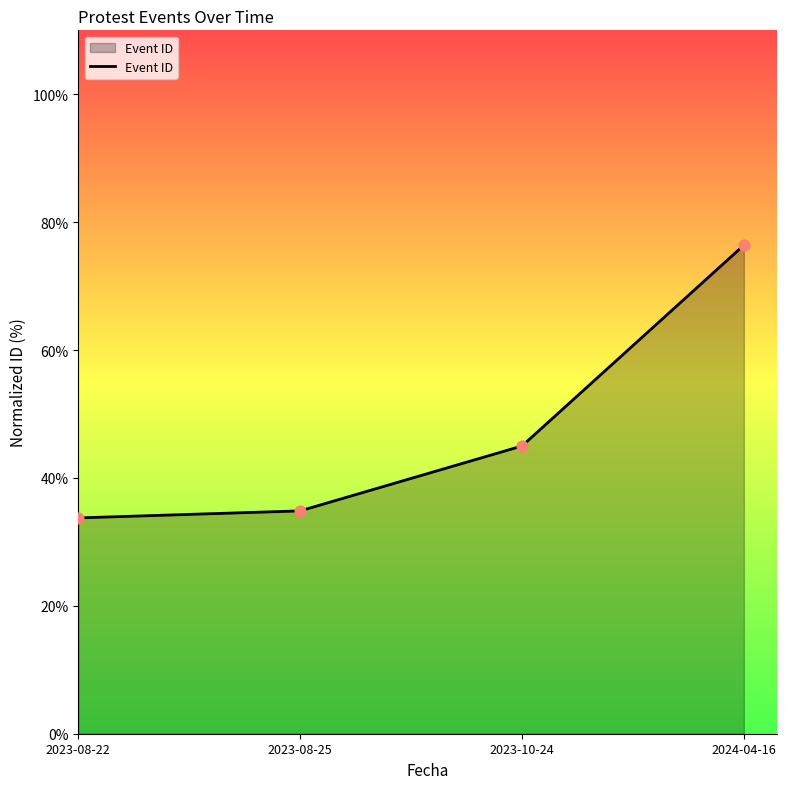

Which has a higher value, 2023-10-24 or 2023-08-25?

2023-10-24